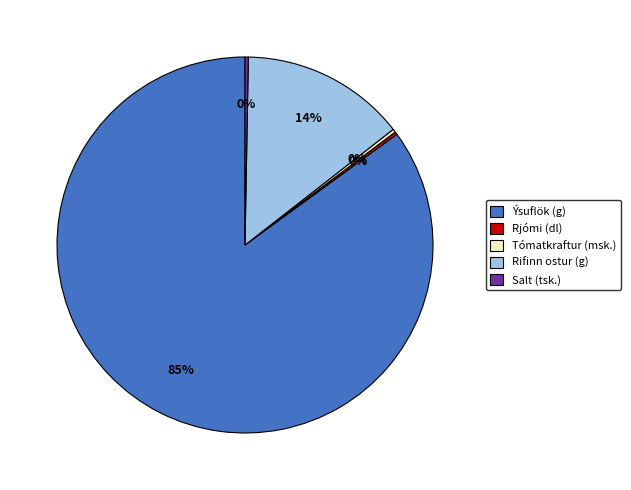

What is the ratio of the value at Ýsuflök (g) to the value at Tómatkraftur (msk.)?

300.0